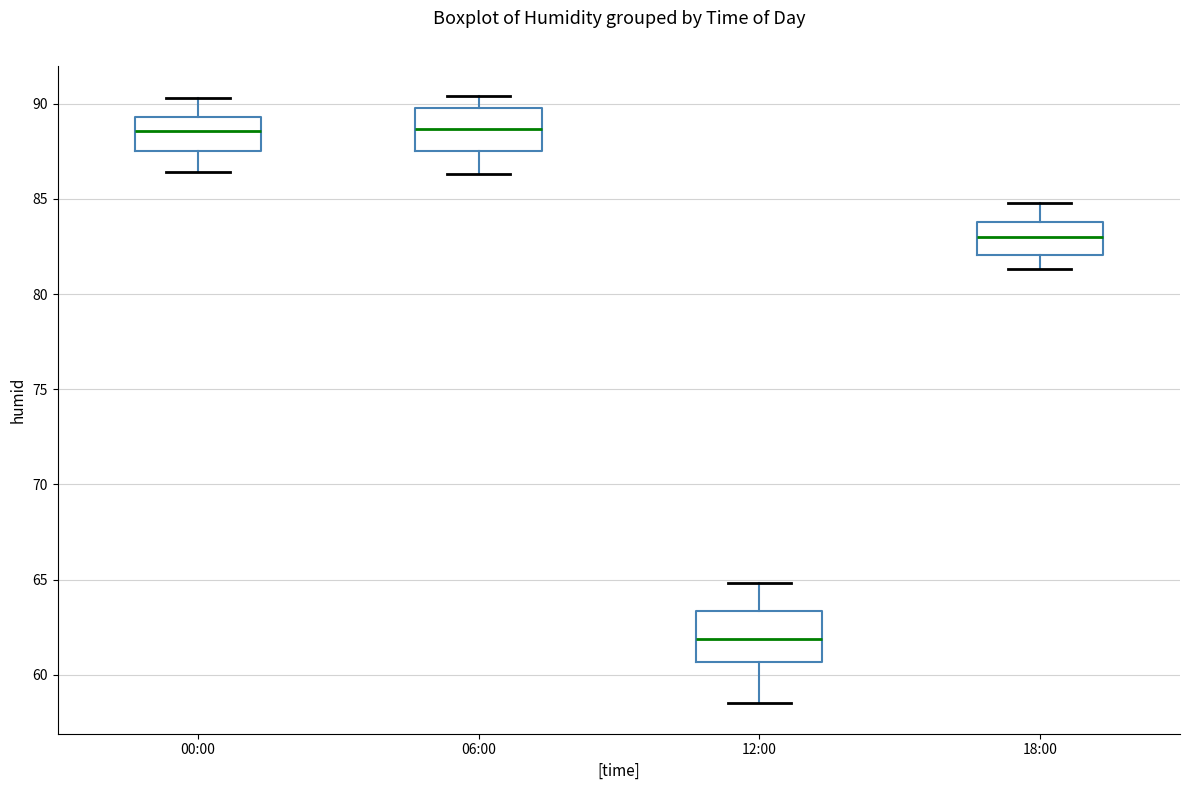

Reading left to right, read every box against the y-axis: the position of its median line, the range the box covers, and the ends of its whiskers. The values are not printed on the chart, so give them approximately, as read against the axis.

00:00: median 88.5, box 87.5 to 89.5, whiskers 86.5 to 90.5
06:00: median 88.5, box 87.5 to 90.0, whiskers 86.5 to 90.5
12:00: median 62.0, box 60.5 to 63.5, whiskers 58.5 to 65.0
18:00: median 83.0, box 82.0 to 84.0, whiskers 81.5 to 85.0